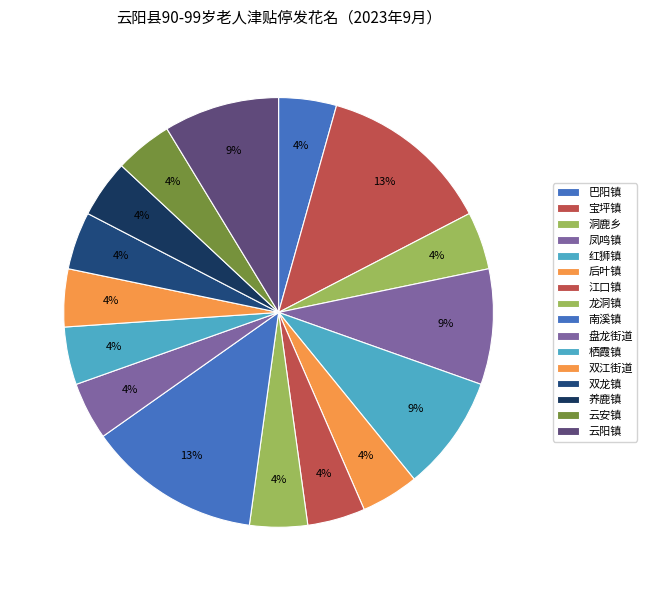

True or false: 凤鸣镇 accounts for 9% of the total.

True